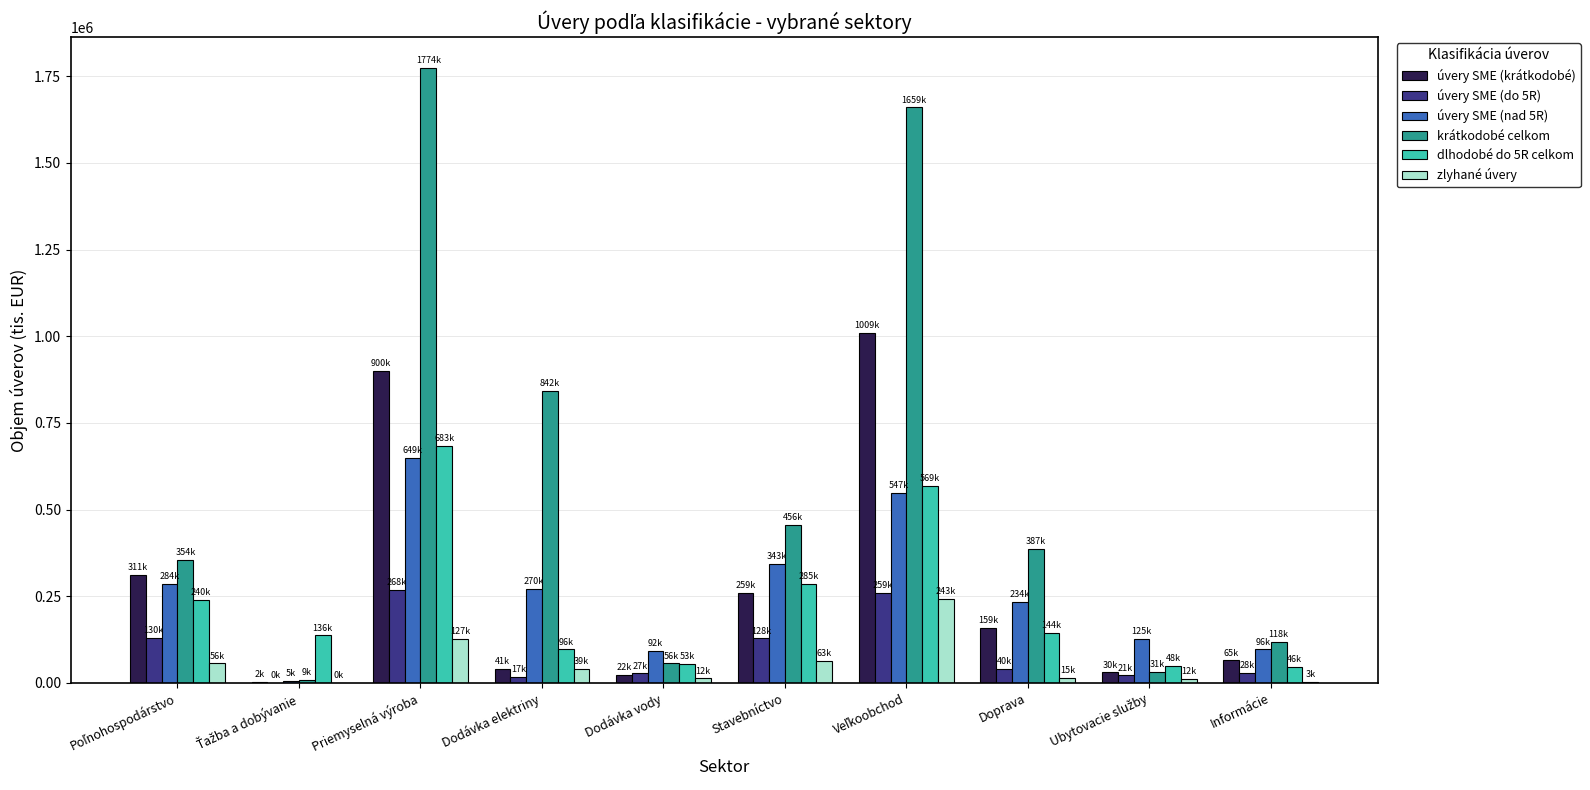

Which category has the highest value across all series?

Priemyselná výroba